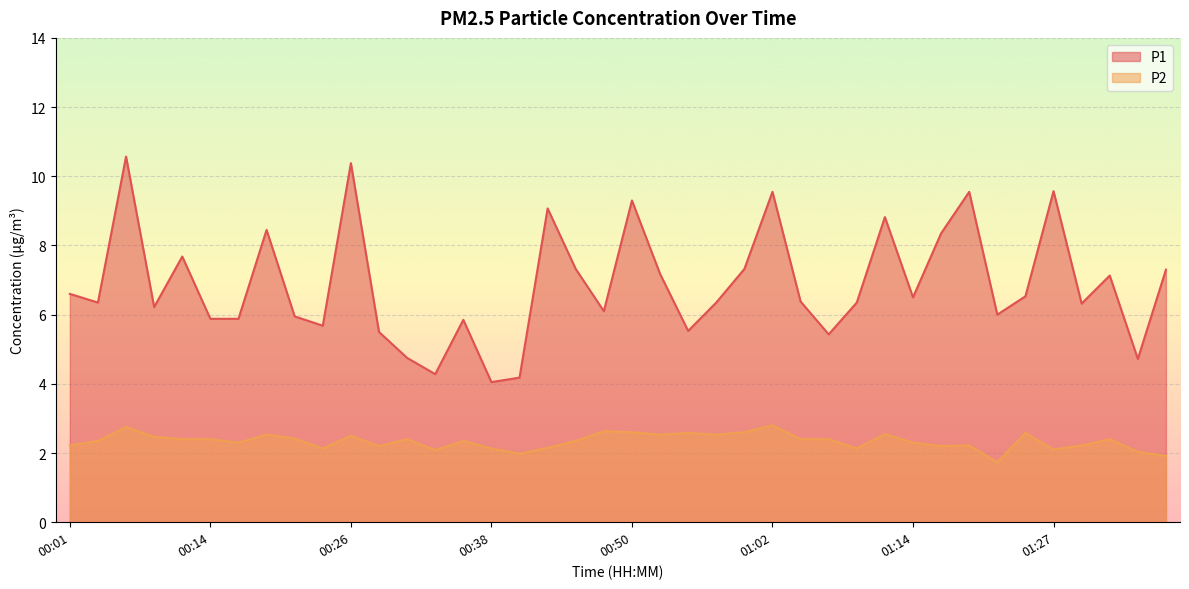

Which series has the largest total across all categories?

P1